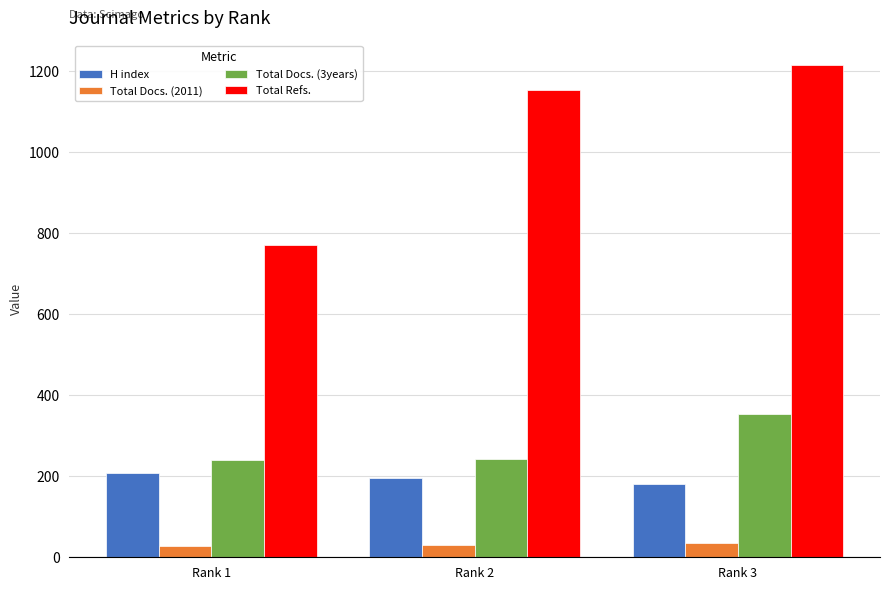

What is the difference between the maximum and minimum values in the Total Refs. series?

445